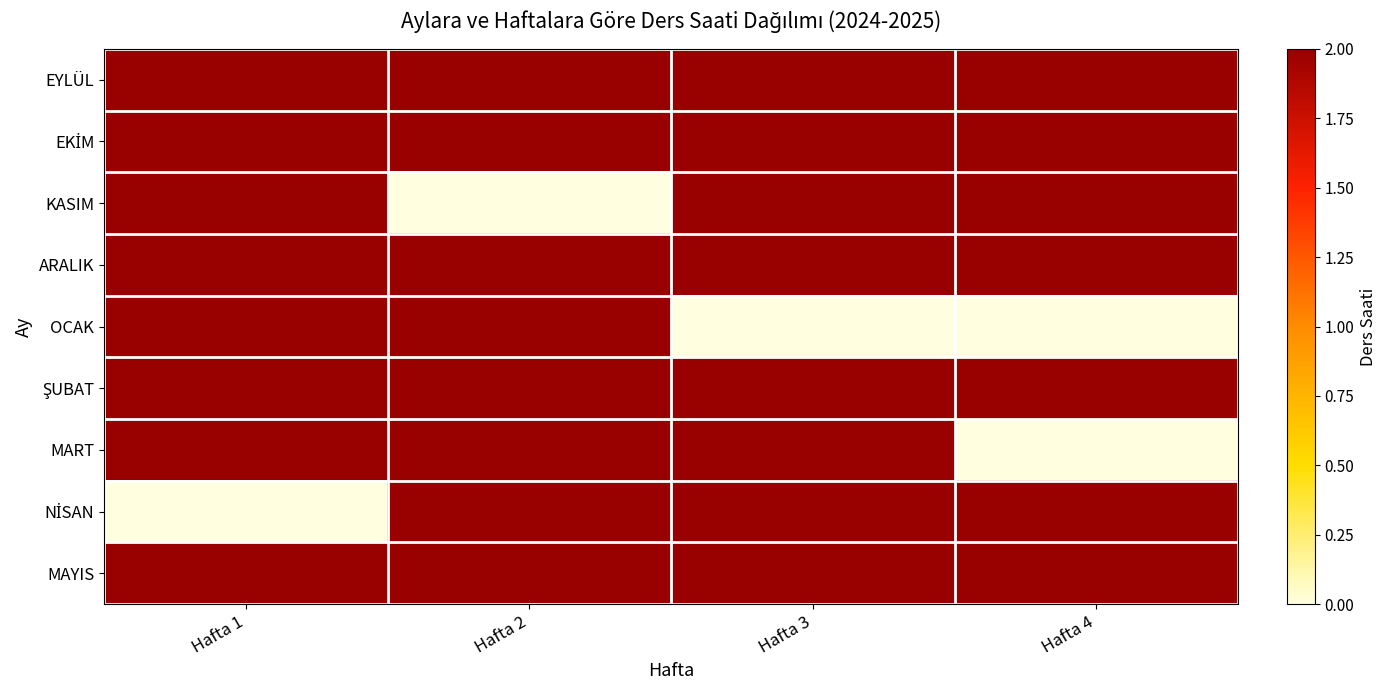

At how many categories does at least one series exceed 1?

4